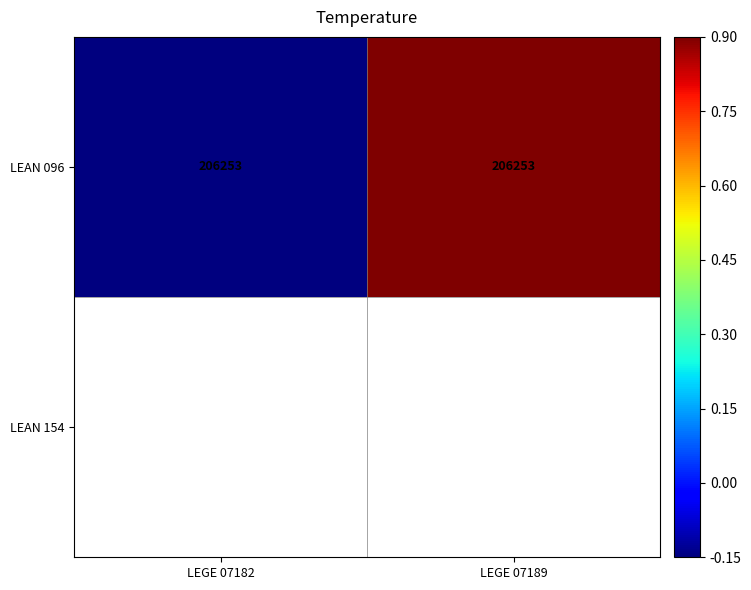

List the labels in order of value, smallest first.

LEGE 07182, LEGE 07189